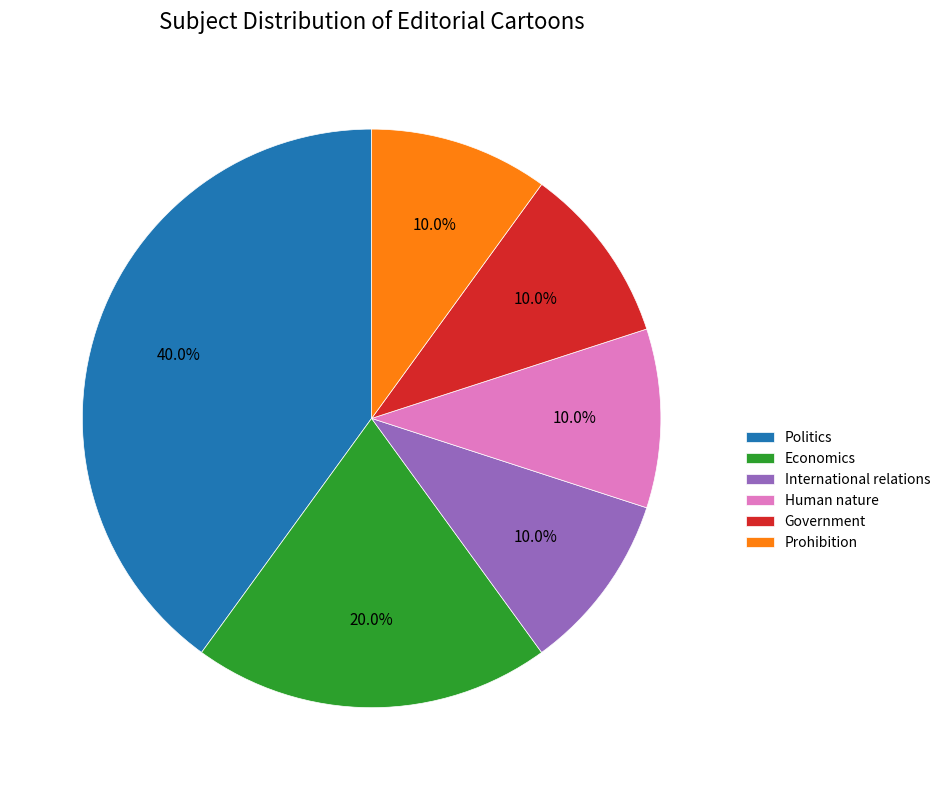

Which category has the biggest portion of the pie?

Politics